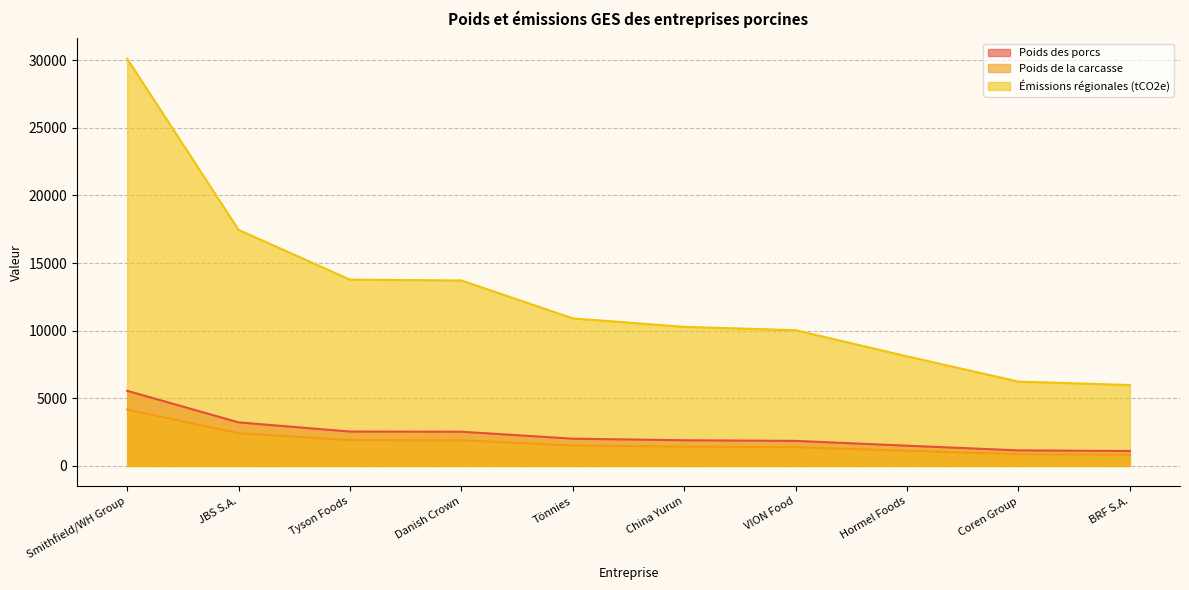

Rank the series at Tönnies from lowest to highest value.

Poids de la carcasse, Poids des porcs, Émissions régionales (tCO2e)